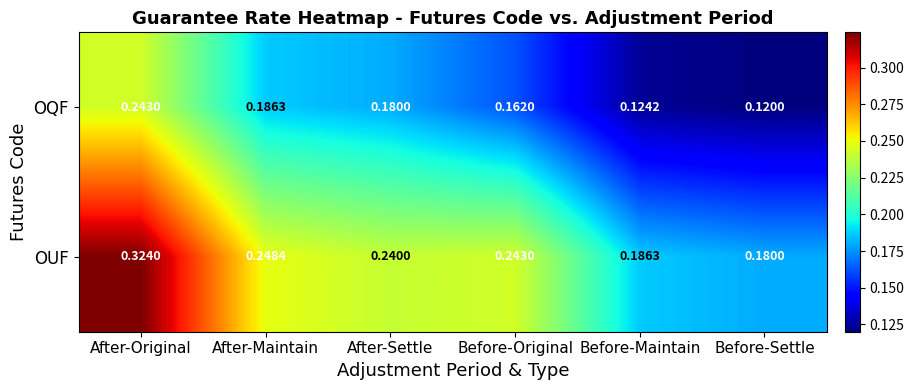

Which series changed the most between After-Original and After-Maintain?

OUF